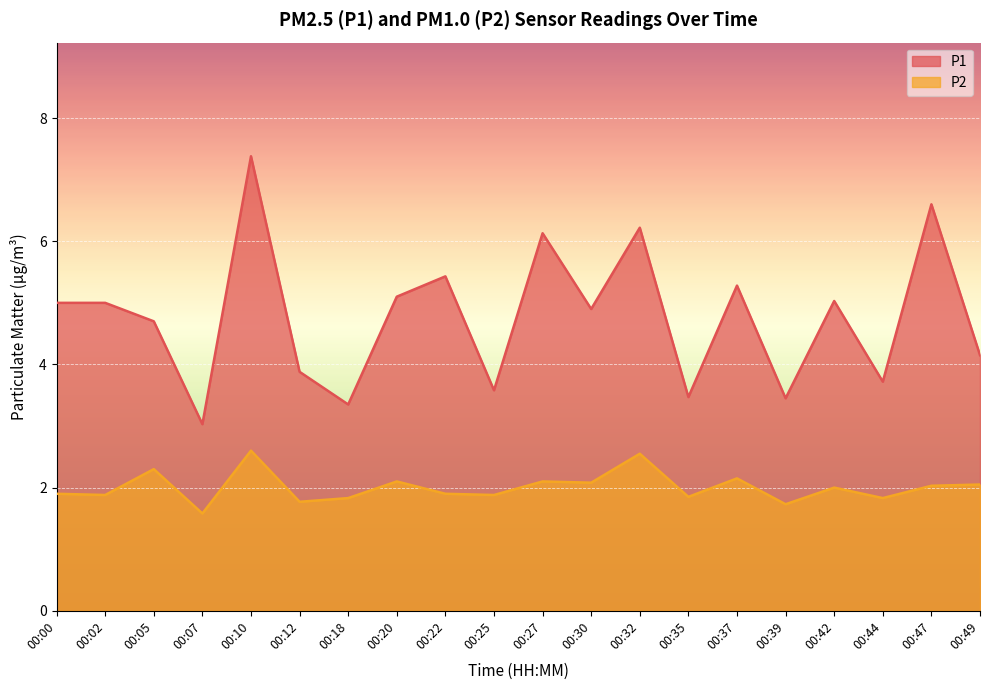

True or false: P1 and P2 cross at least once.

False